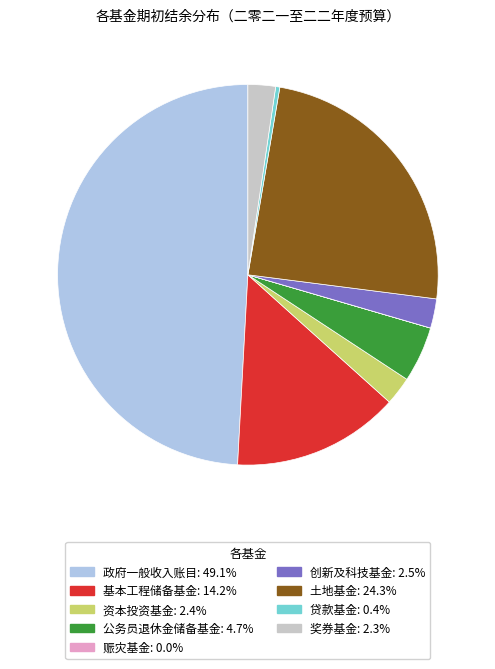

Combined, do 公务员退休金储备基金 and 贷款基金 account for over 50%?

No